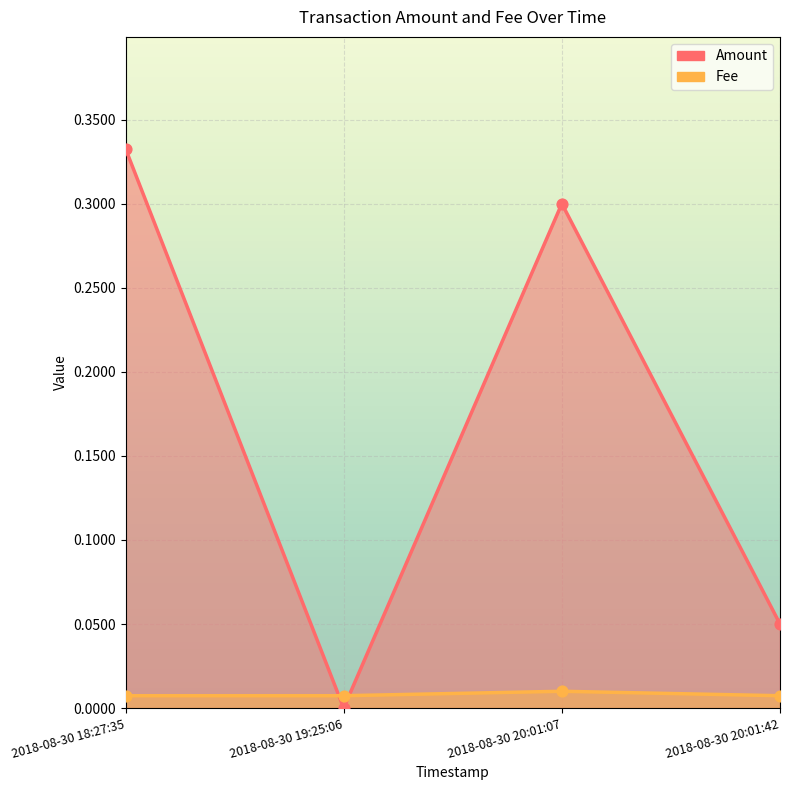

Which series has the widest spread of Y values?

Amount